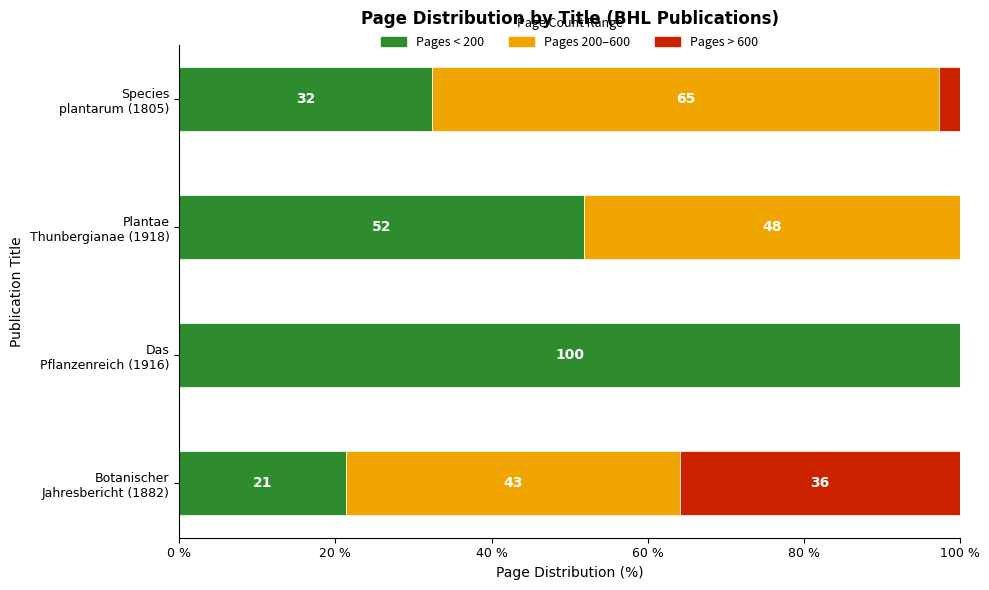

What are all the series names shown in the legend?

Pages < 200, Pages 200–600, Pages > 600